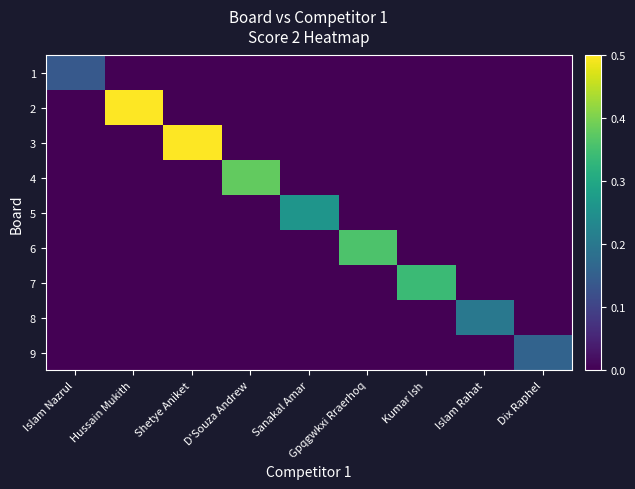

Which has a higher value, Shetye Aniket or D'Souza Andrew?

Shetye Aniket